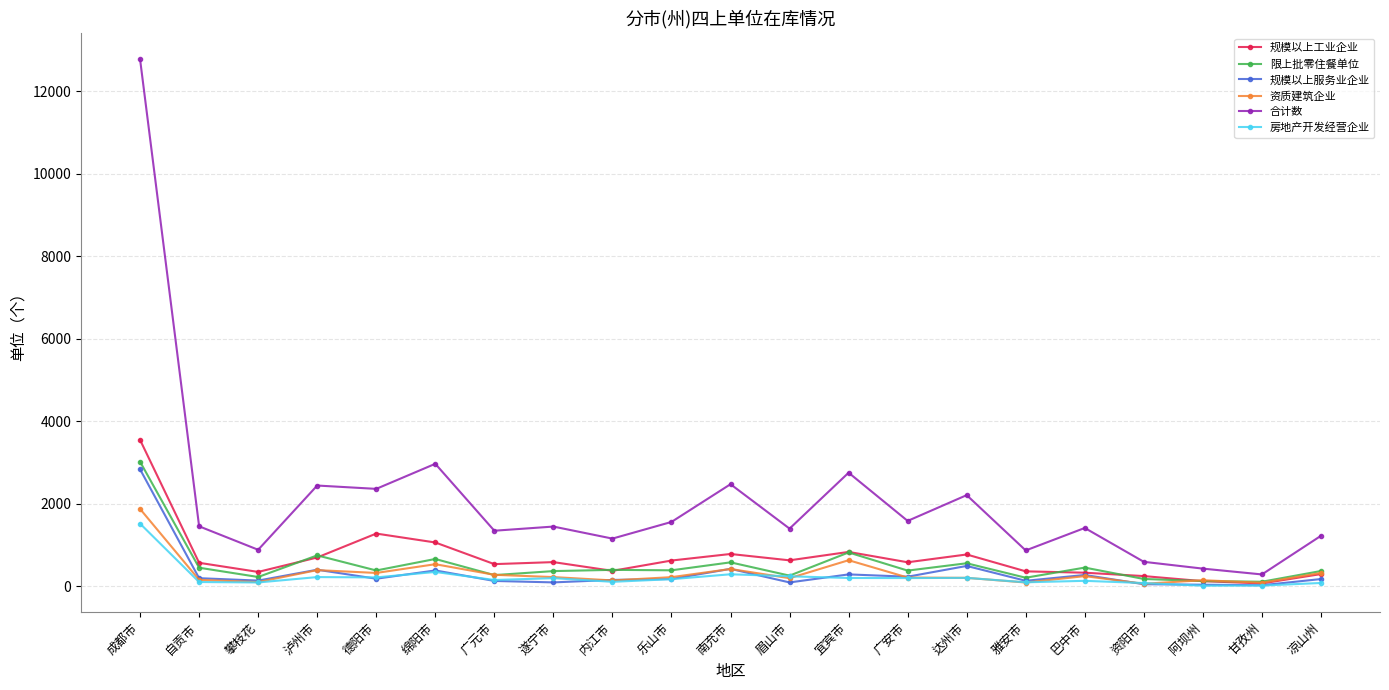

What is the spread (max minus min) of values at 德阳市?

2179